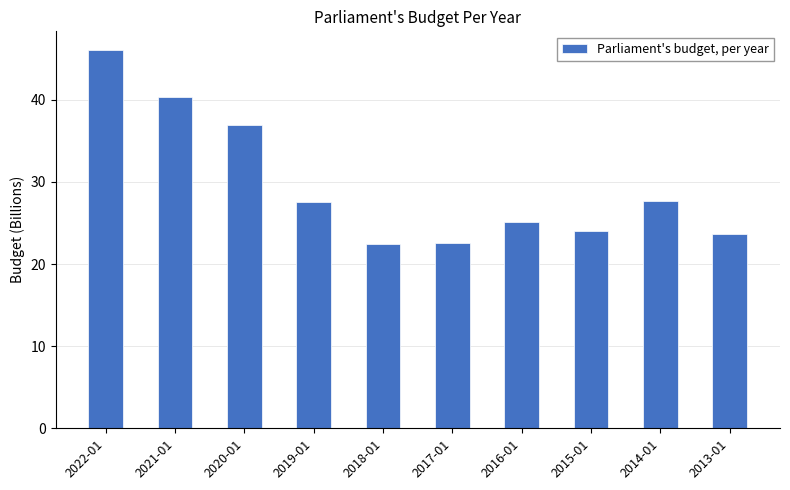

What position from the left is 2021-01?

2